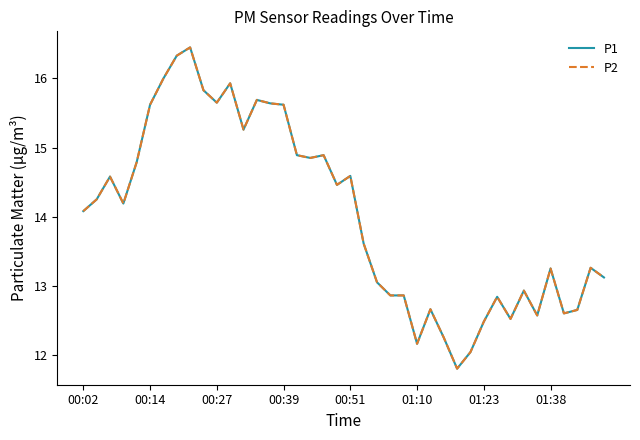

How many lines are shown in the chart?

2